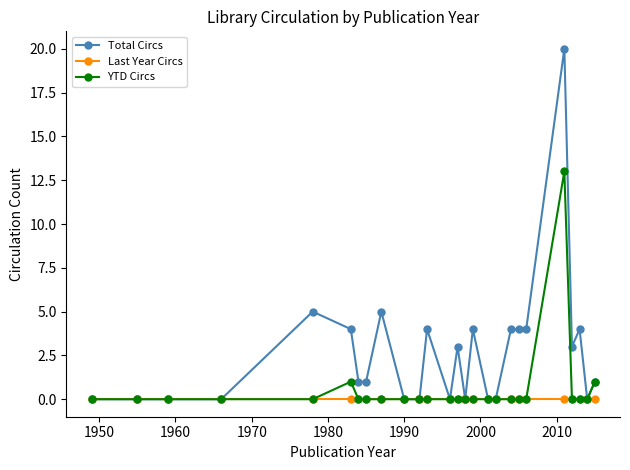

What is the maximum value for YTD Circs?

13